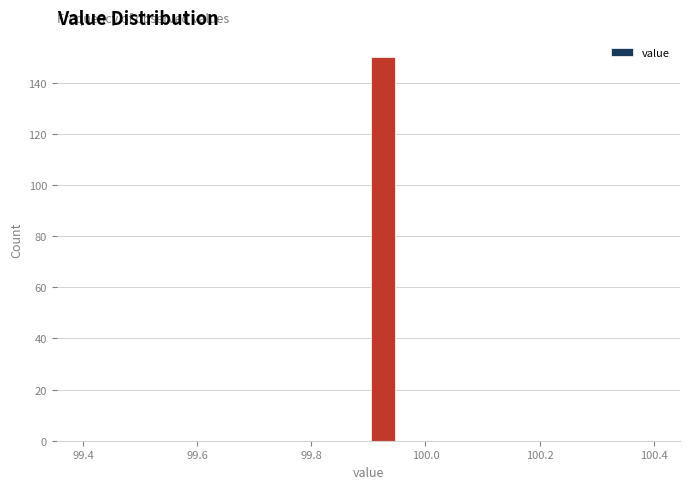

Read against the x-axis, roughly where is the centre of the tallest bar?

99.92